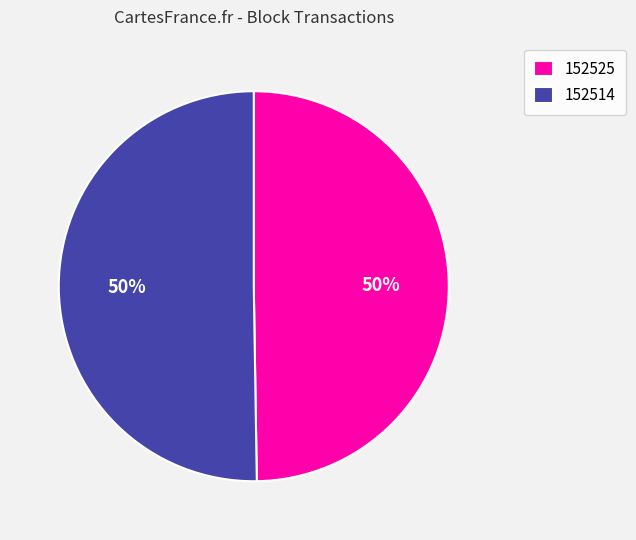

To the nearest percent, what is the combined percentage of 152525 and 152514?

100%